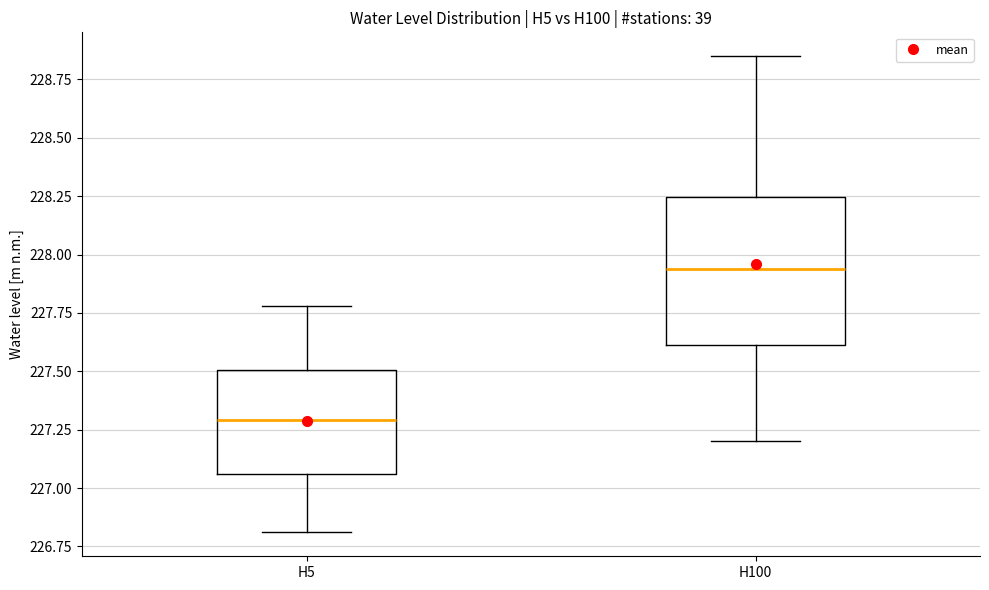

Reading left to right, read every box against the y-axis: the position of its median line, the range the box covers, and the ends of its whiskers. The values are not printed on the chart, so give them approximately, as read against the axis.

H5: median 227.30, box 227.05 to 227.50, whiskers 226.80 to 227.80
H100: median 227.95, box 227.60 to 228.25, whiskers 227.20 to 228.85